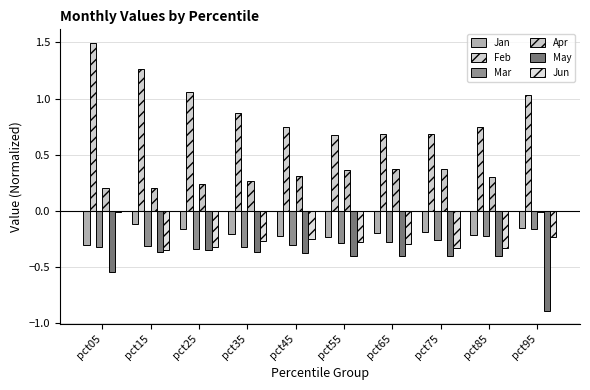

How many categories are shown in the chart?

10